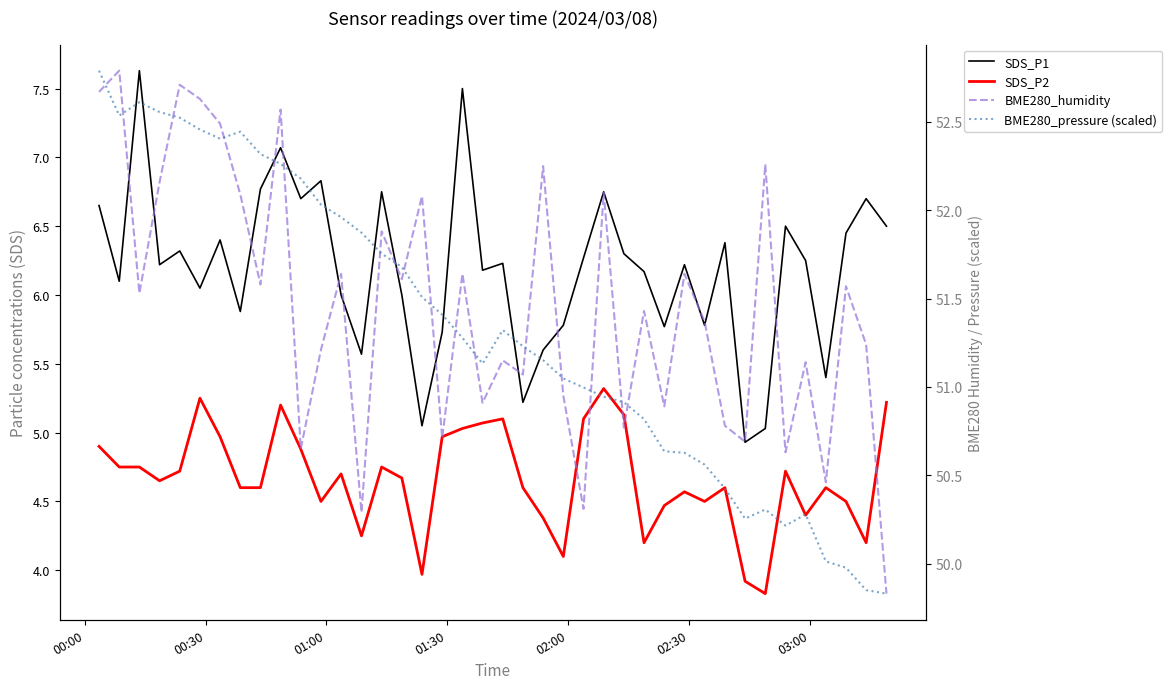

True or false: BME280_humidity and SDS_P2 intersect in this chart.

False